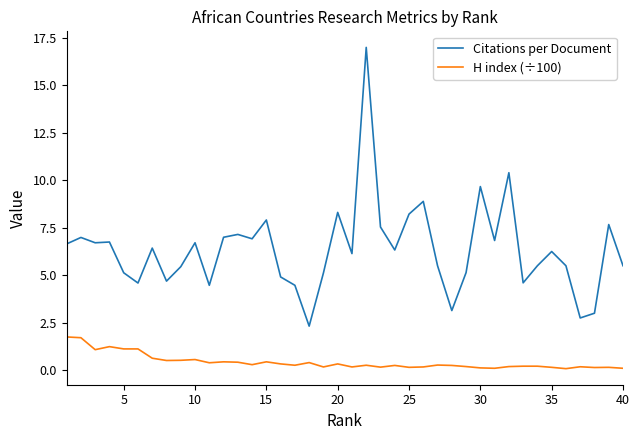

What is the highest value of the Citations per Document series?

17.0